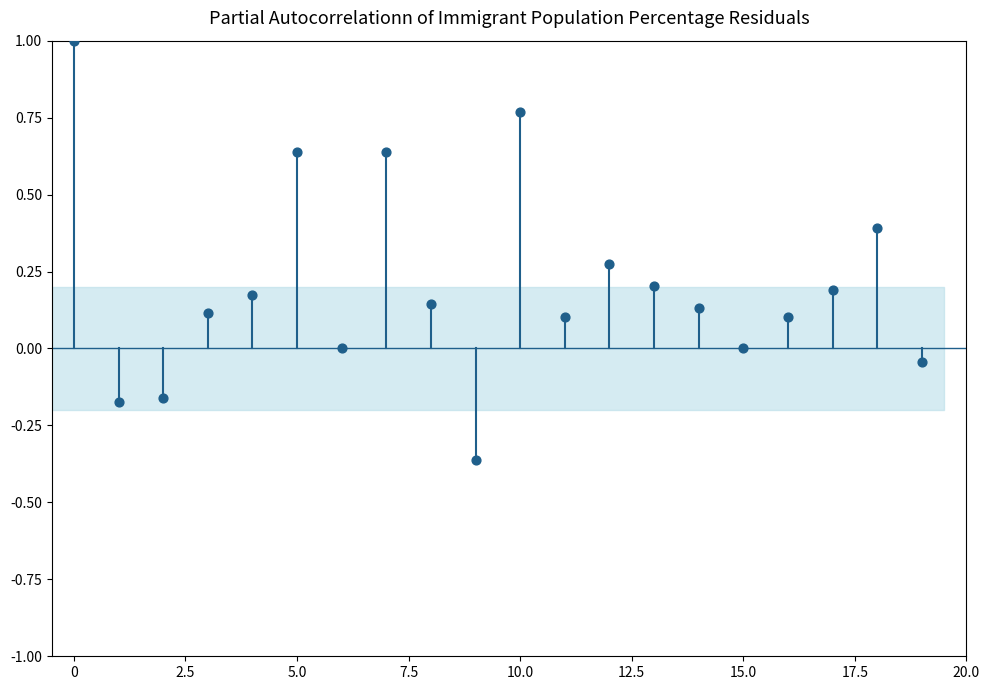

What is the range of Y values (max minus min)?

1.4